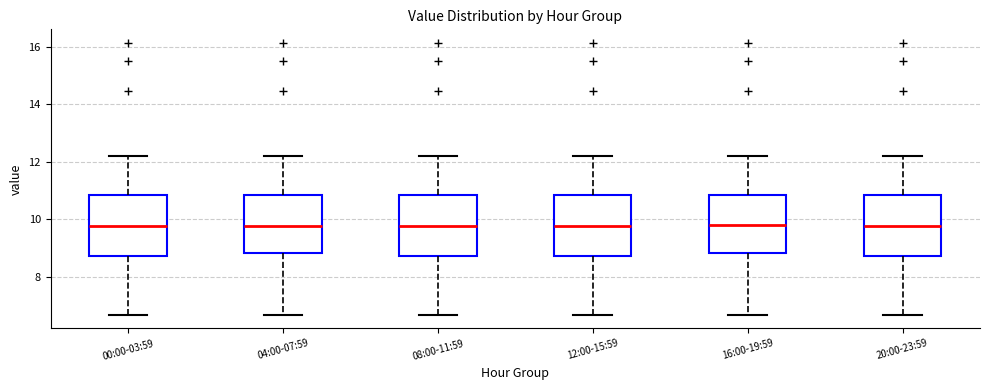

Reading left to right, read every box against the y-axis: the position of its median line, the range the box covers, and the ends of its whiskers. The values are not printed on the chart, so give them approximately, as read against the axis.

00:00-03:59: median 9.8, box 8.8 to 10.8, whiskers 6.6 to 12.2
04:00-07:59: median 9.8, box 8.8 to 10.8, whiskers 6.6 to 12.2
08:00-11:59: median 9.8, box 8.8 to 10.8, whiskers 6.6 to 12.2
12:00-15:59: median 9.8, box 8.8 to 10.8, whiskers 6.6 to 12.2
16:00-19:59: median 9.8, box 8.8 to 10.8, whiskers 6.6 to 12.2
20:00-23:59: median 9.8, box 8.8 to 10.8, whiskers 6.6 to 12.2